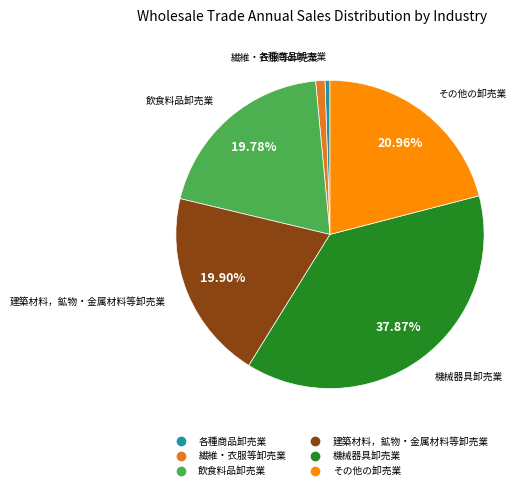

To the nearest percent, what is the average slice percentage?

17%